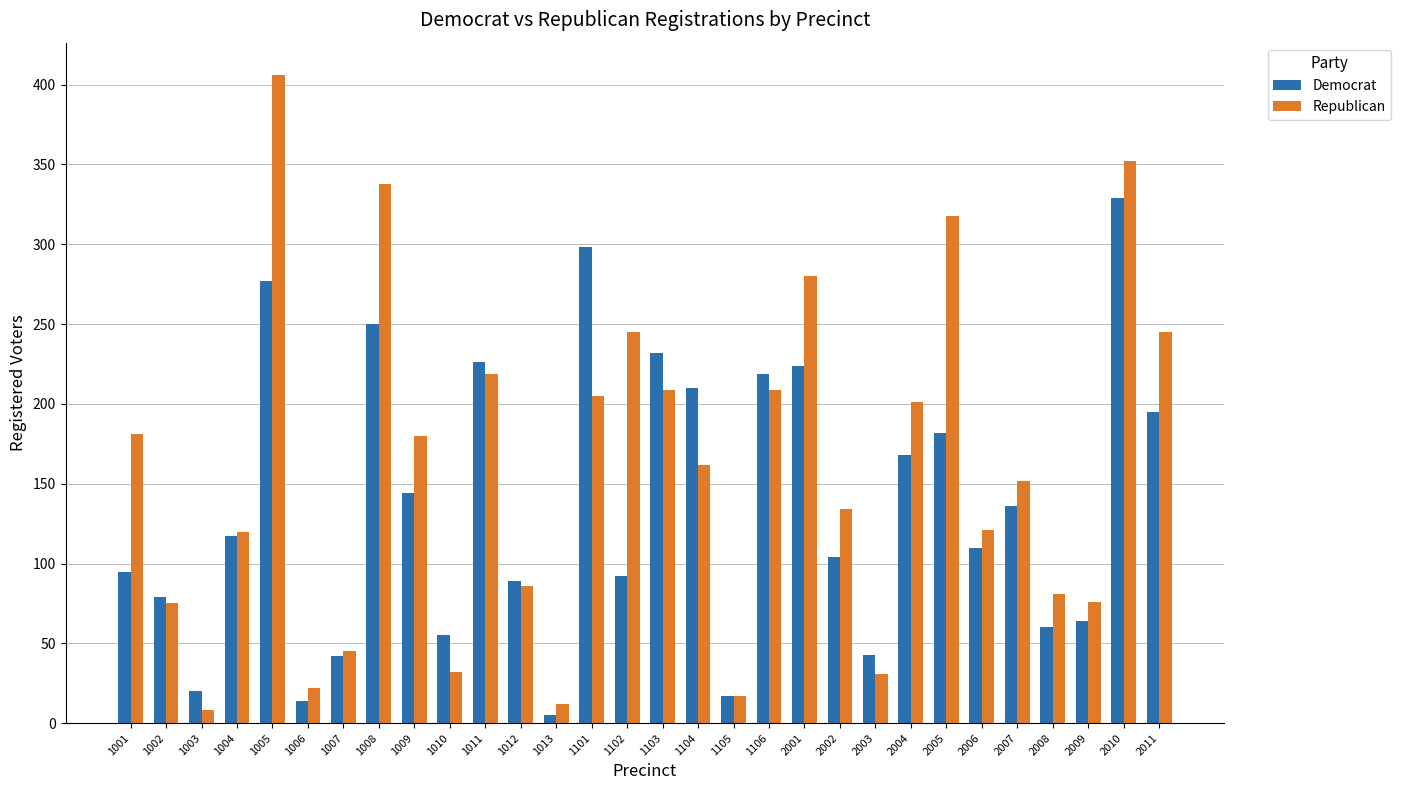

What is the total value across all series at 2003?

74